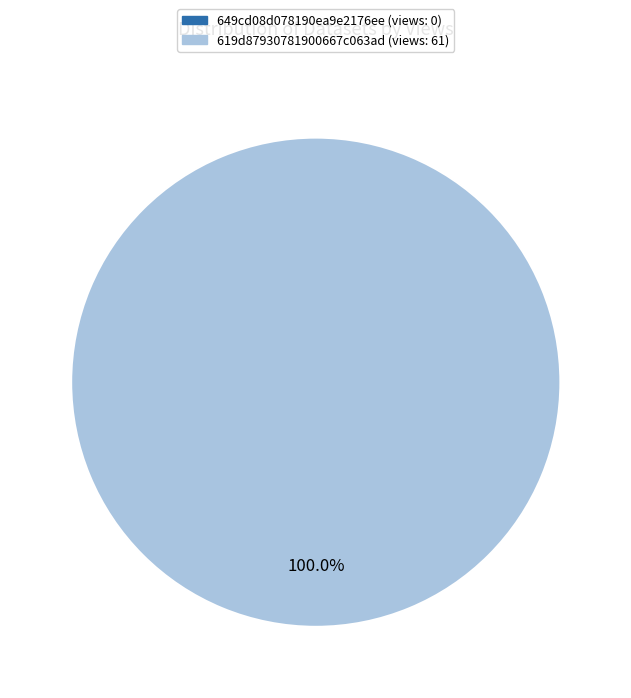

To the nearest percent, what is the difference between the largest and smallest slice percentages?

100%